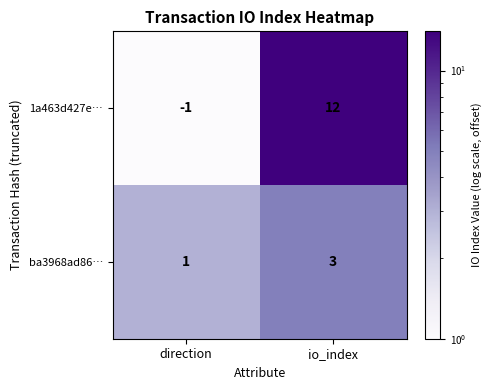

Rank the series at io_index from highest to lowest value.

1a463d427e…, ba3968ad86…